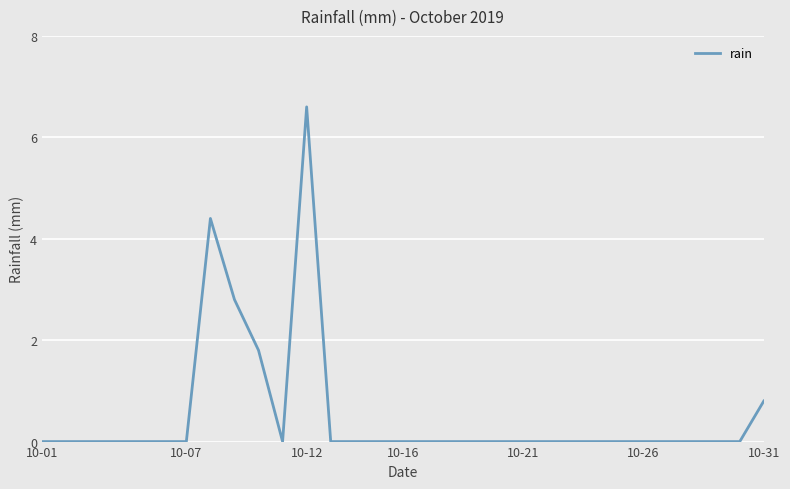

How many lines are shown in the chart?

1